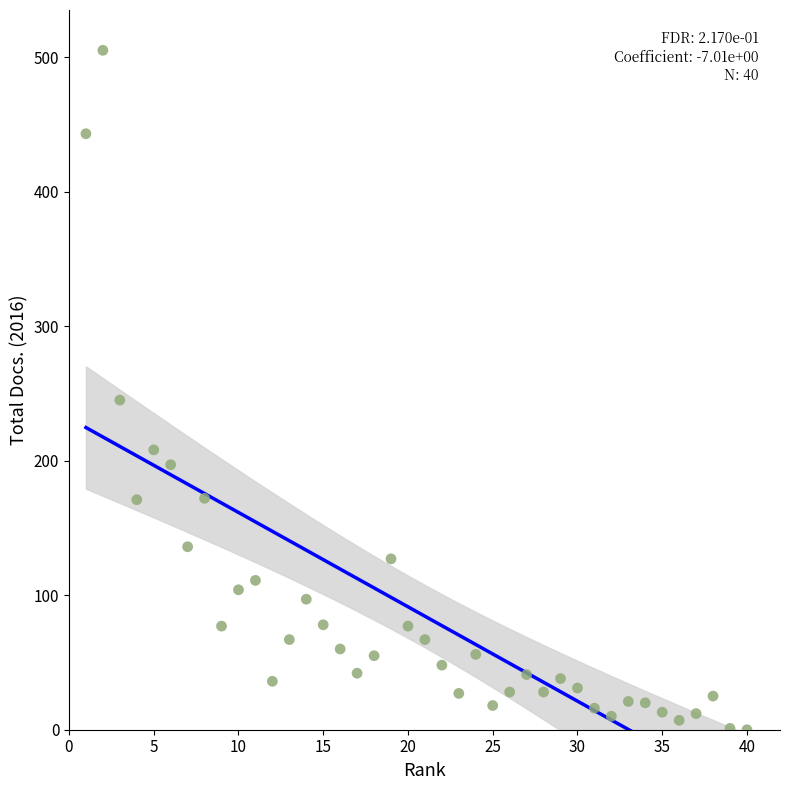

What is the range of X values (max minus min)?

39